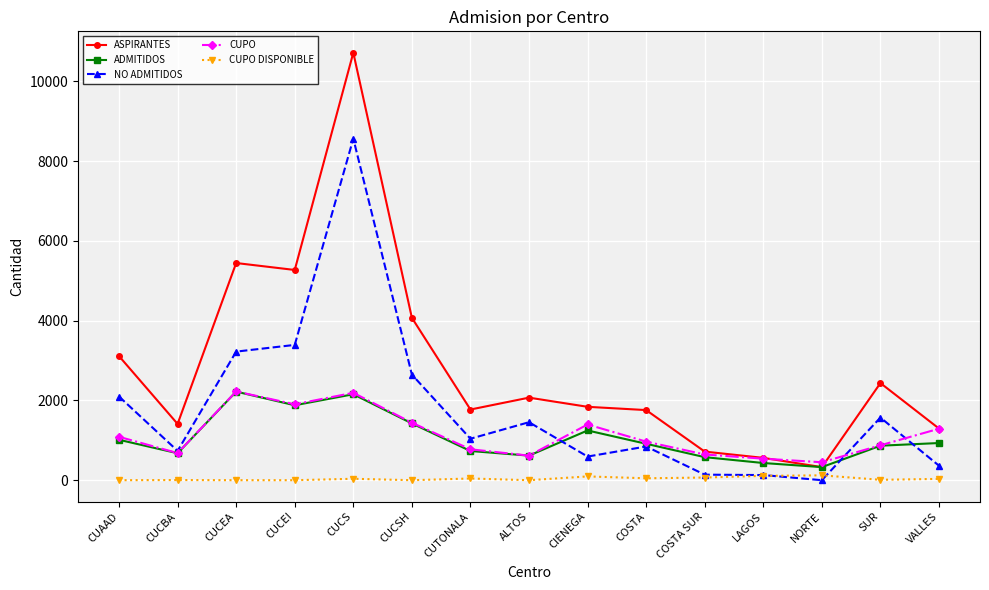

What is the total value across all series at COSTA SUR?

2146